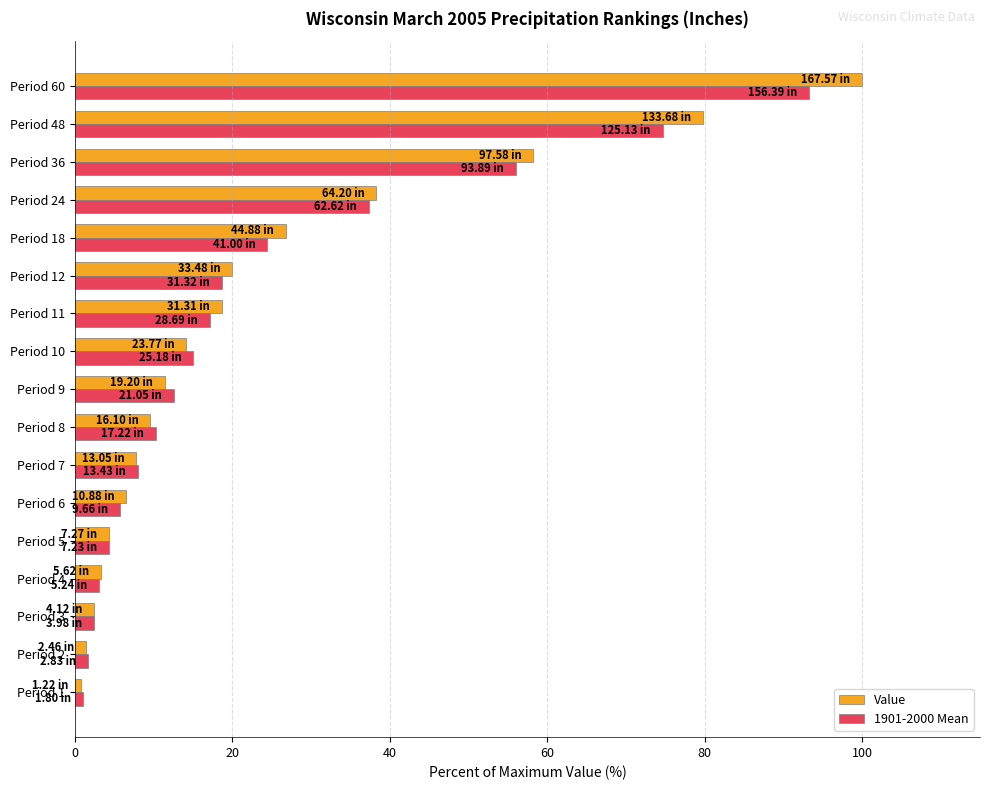

Which series changed the most between Period 3 and Period 7?

1901-2000 Mean